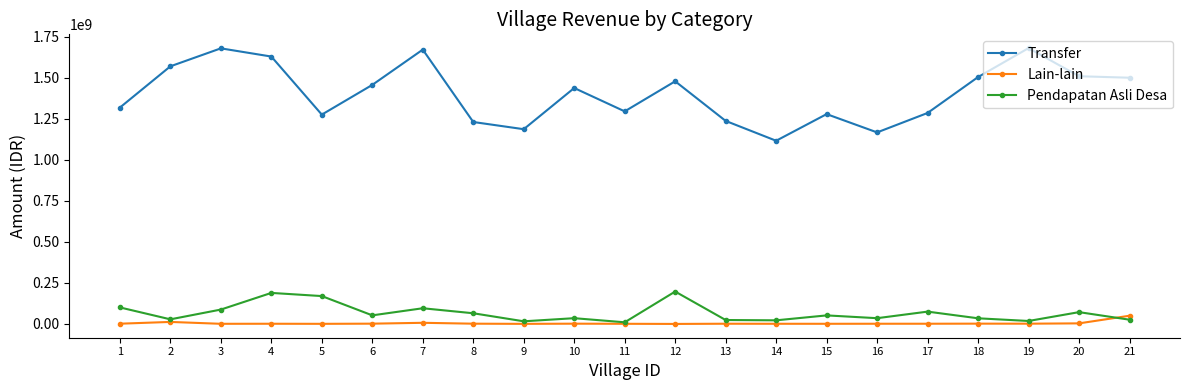

What is the sum of the Transfer values at 10 and 14?

2553114950